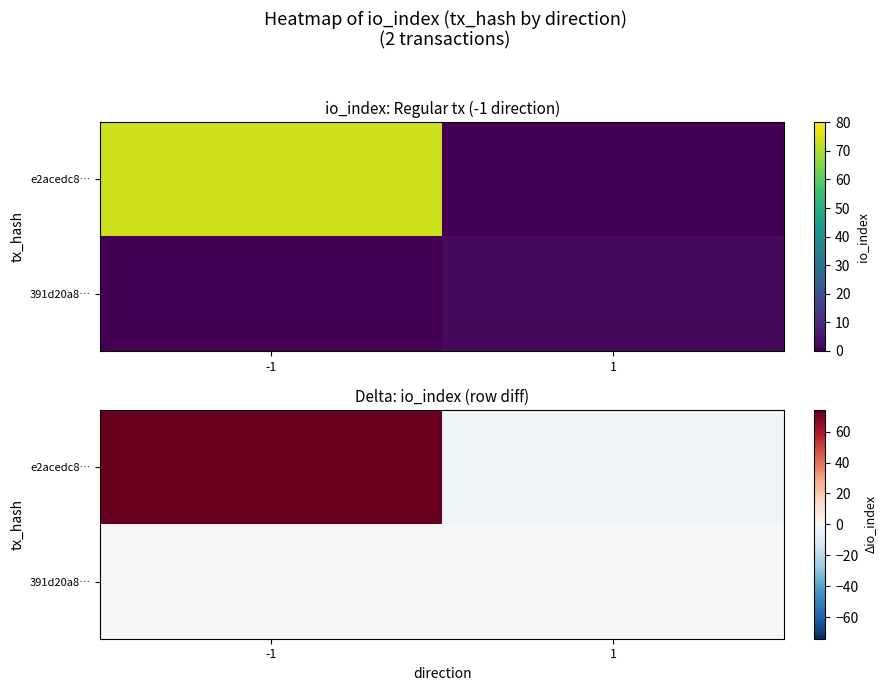

Between -1 and 1, which is larger?

-1